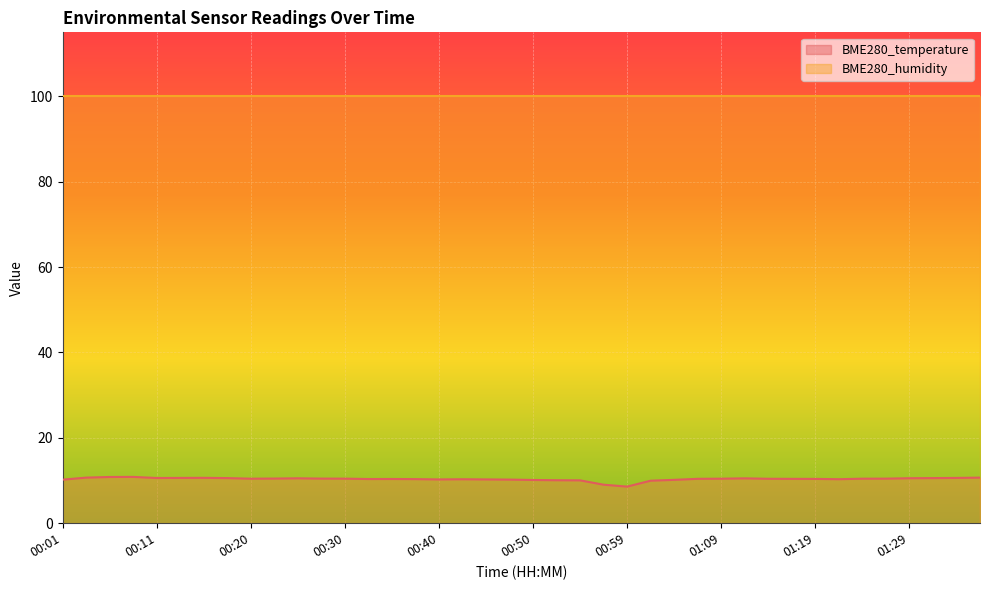

True or false: the data shows 14.4 at 00:42.

False